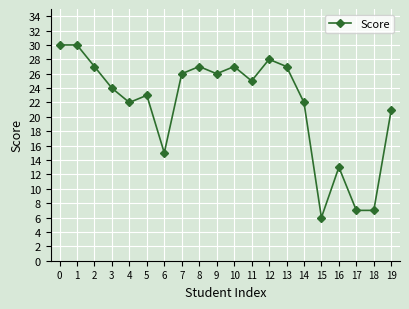

Reading left to right, list all the values displayed in this chart.

0=30	1=30	2=27	3=24	4=22	5=23	6=15	7=26	8=27	9=26	10=27	11=25	12=28	13=27	14=22	15=6	16=13	17=7	18=7	19=21